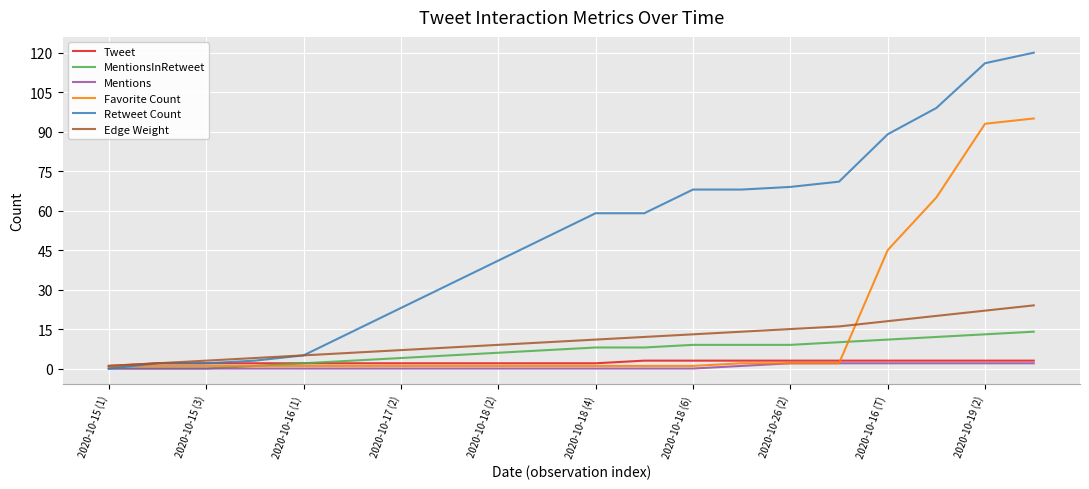

Which series has the largest total across all categories?

Retweet Count